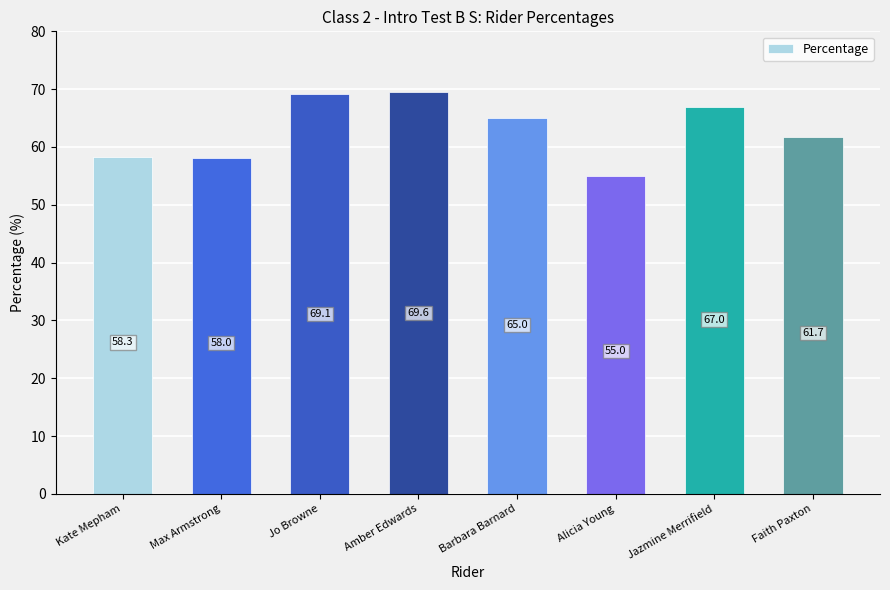

Reading left to right, what are all the values shown in this chart?

58.3	58.0	69.1	69.6	65.0	55.0	67.0	61.7